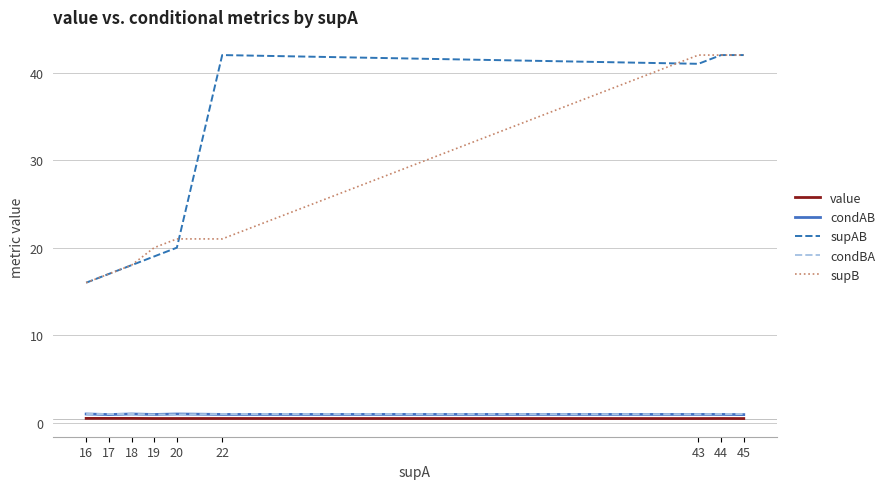

True or false: supB and value intersect in this chart.

False